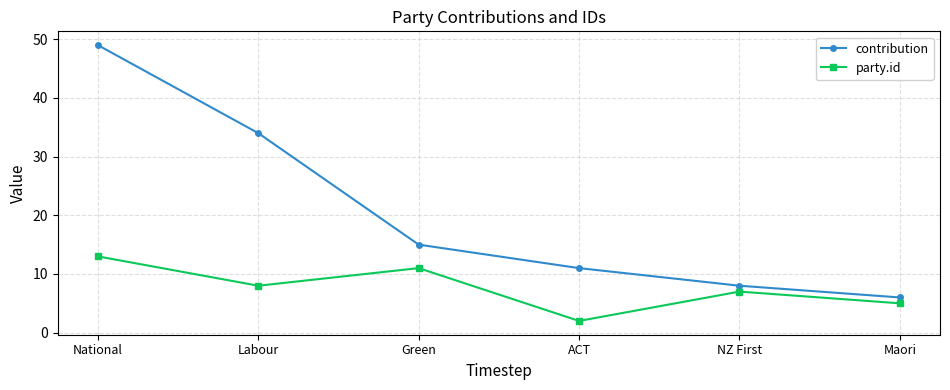

What is the difference between the party.id values at ACT and National?

11